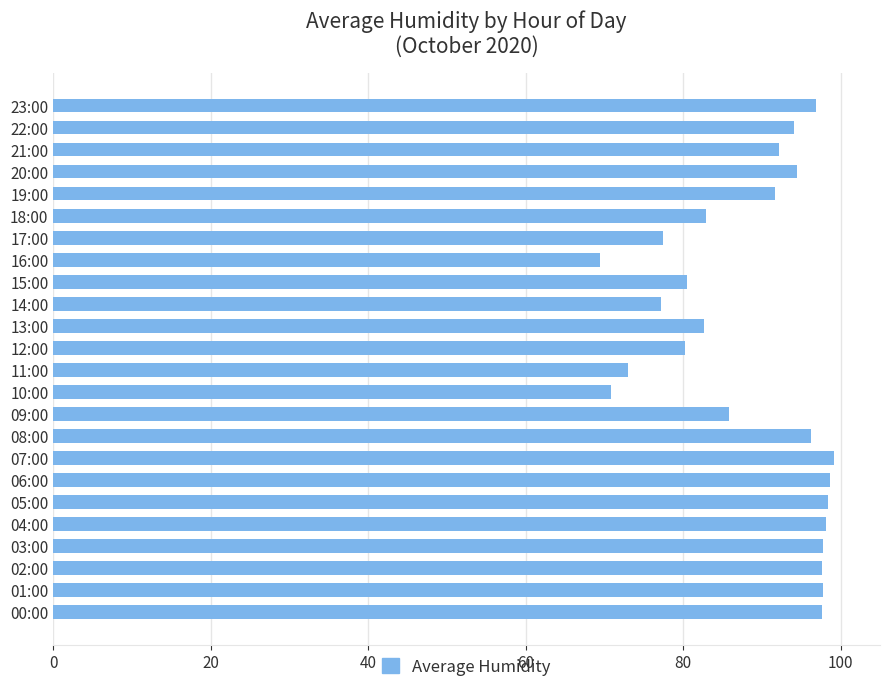

What is the difference between the second highest and minimum values?

29.2